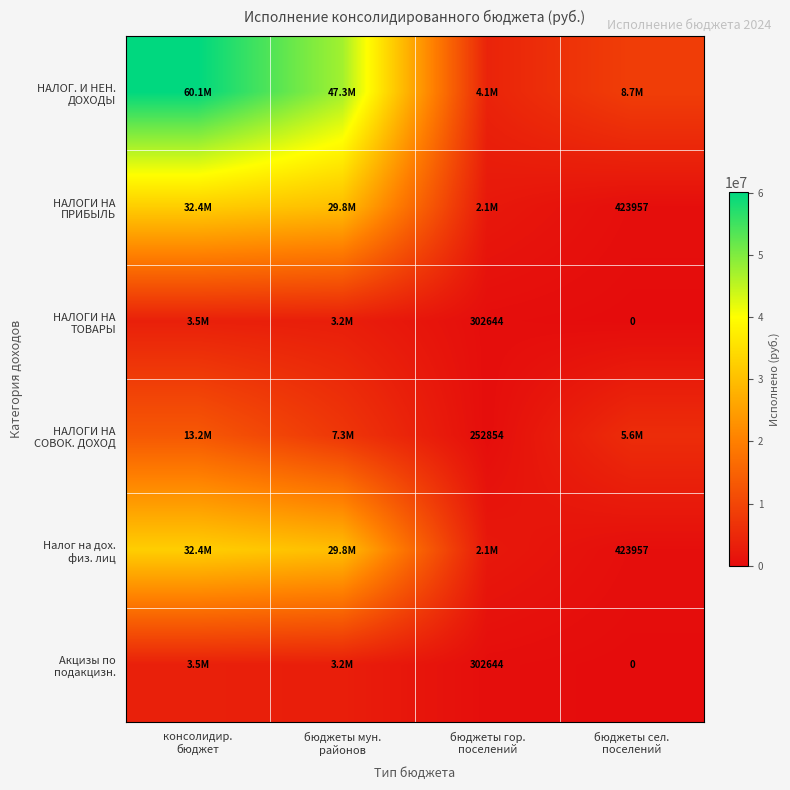

Rank the series at бюджеты сел. поселений from lowest to highest value.

НАЛОГИ НА ТОВАРЫ, Акцизы по подакцизн., НАЛОГИ НА ПРИБЫЛЬ, Налог на дох. физ. лиц, НАЛОГИ НА СОВОК. ДОХОД, НАЛОГ. И НЕН. ДОХОДЫ